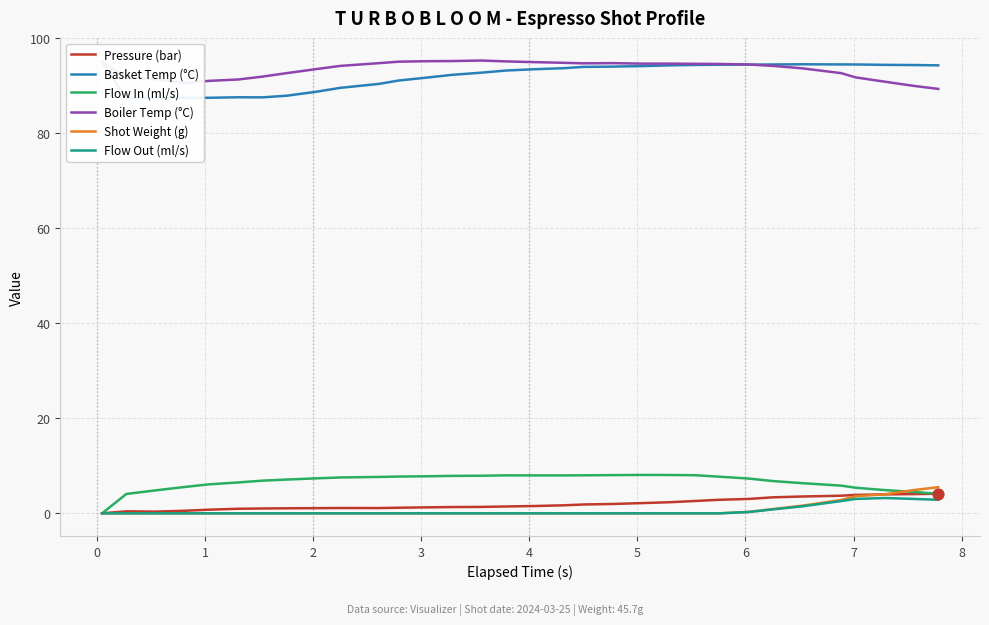

What are all the series names shown in the legend?

Pressure (bar), Basket Temp (°C), Flow In (ml/s), Boiler Temp (°C), Shot Weight (g), Flow Out (ml/s)